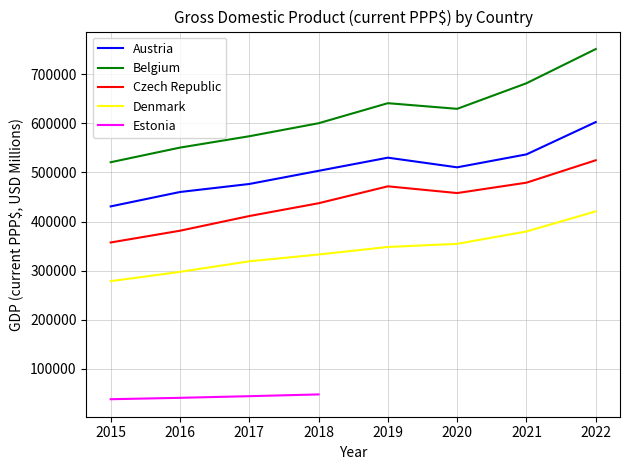

What is the minimum value for Belgium?

520877.8